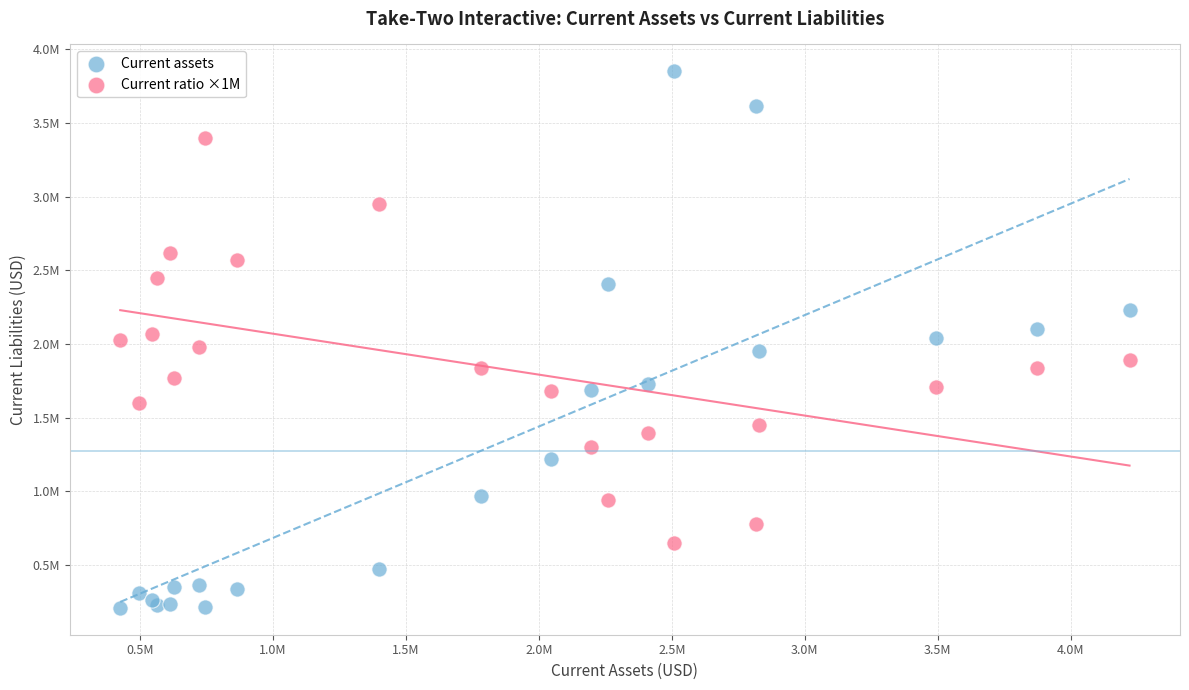

Which series contains the lowest Y value?

Current assets